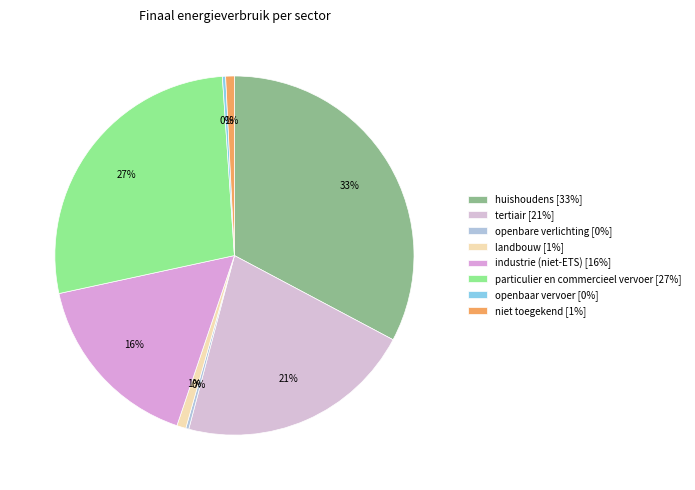

What is the total percentage of openbare verlichting and tertiair?

21.6%